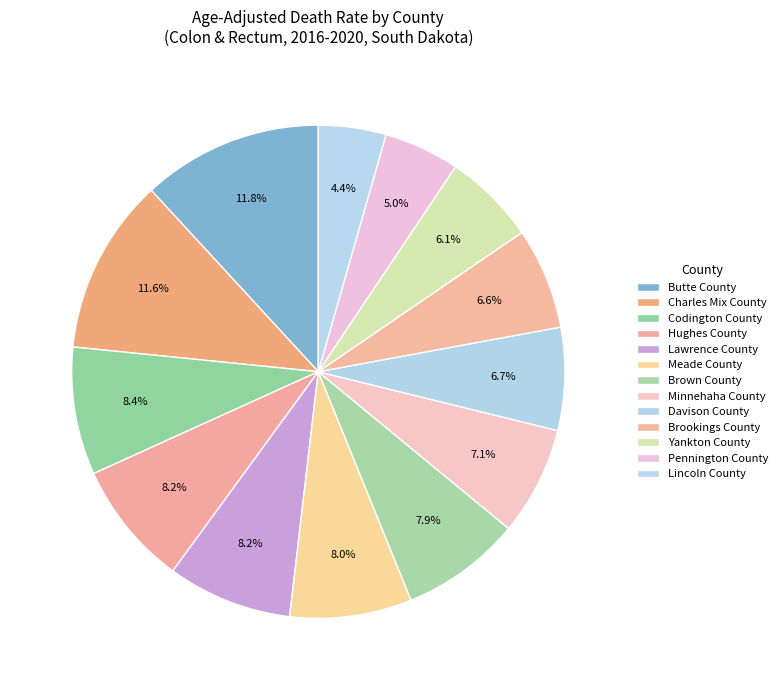

Is Charles Mix County the majority of the pie?

No